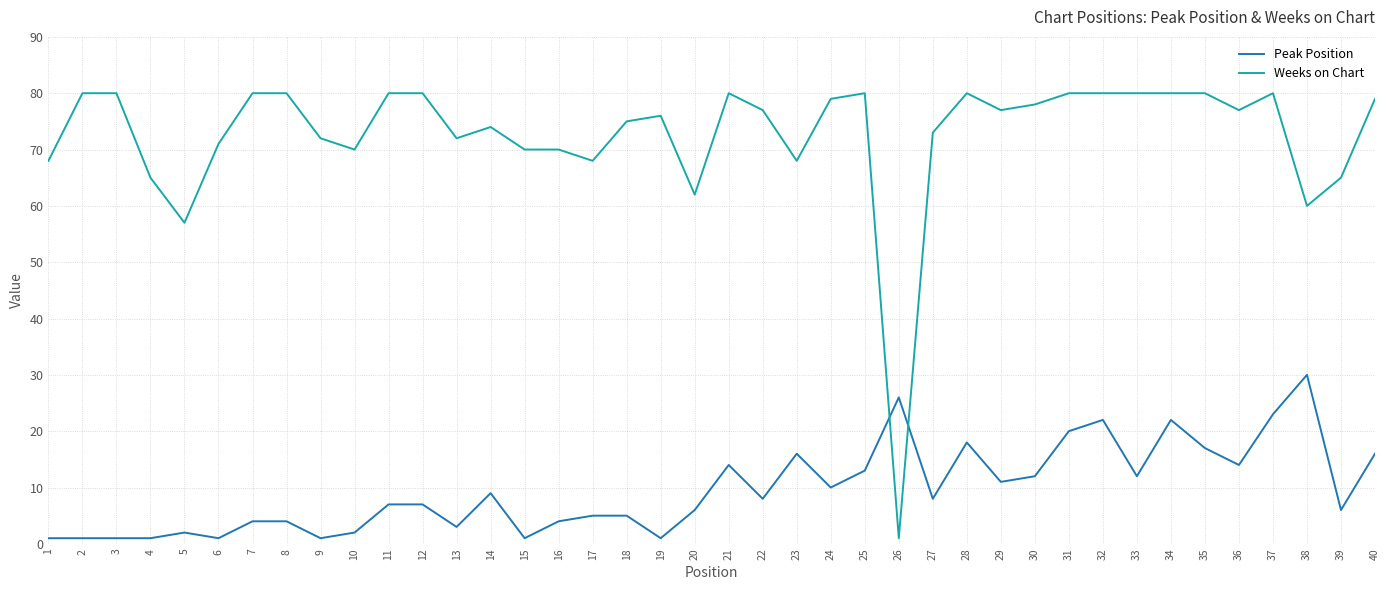

Rank the series by their maximum value, from lowest to highest.

Peak Position, Weeks on Chart